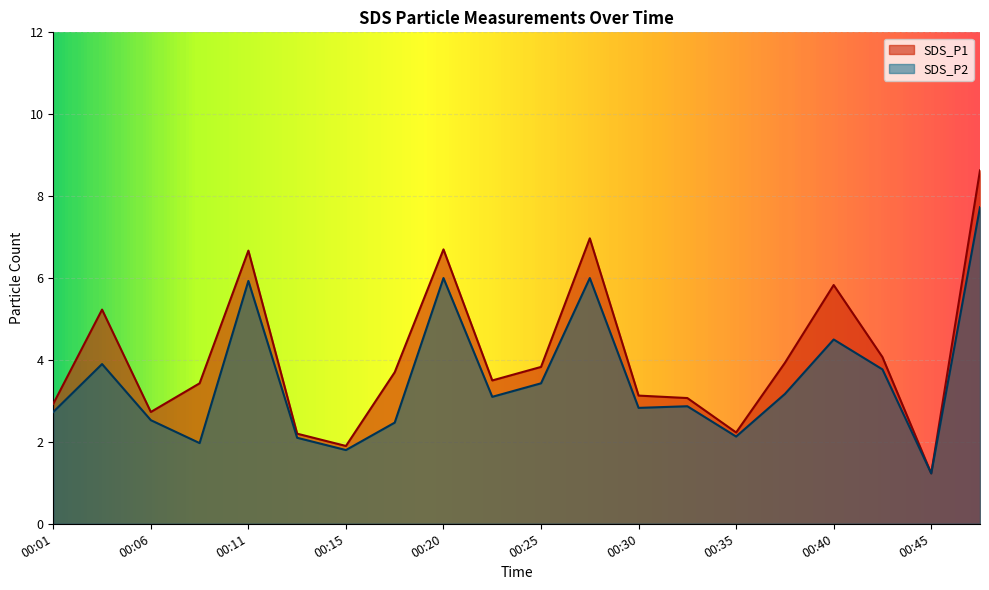

True or false: SDS_P2 and SDS_P1 intersect in this chart.

False